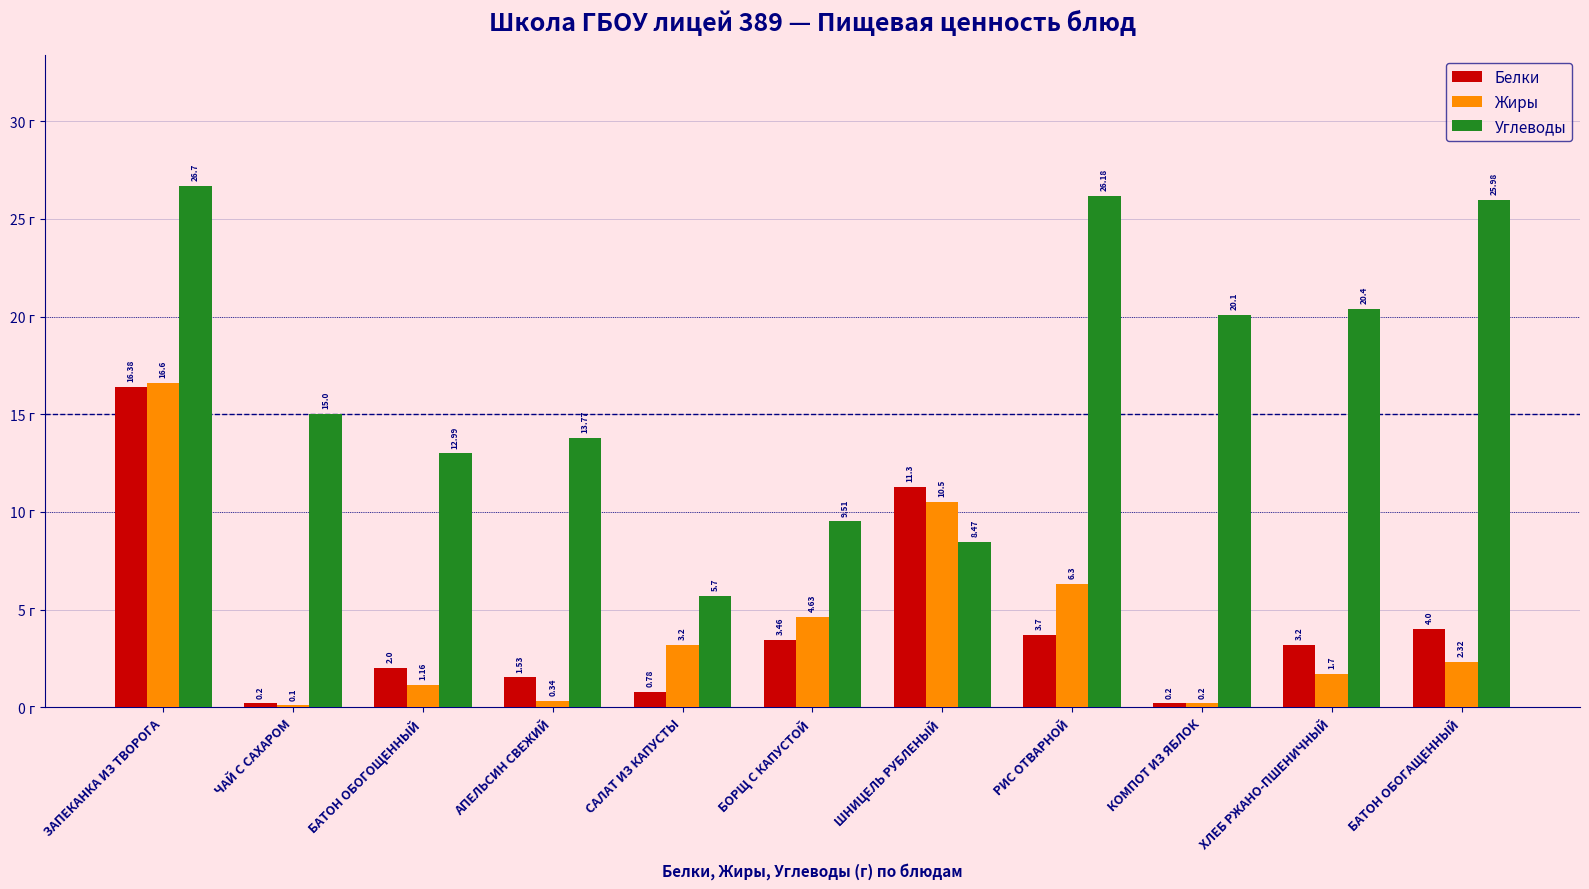

At which category is the sum across all series the highest?

ЗАПЕКАНКА ИЗ ТВОРОГА